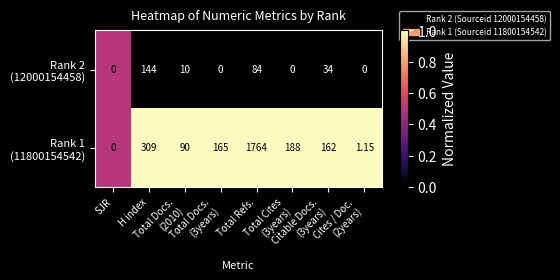

Count the number of categories in the chart.

8